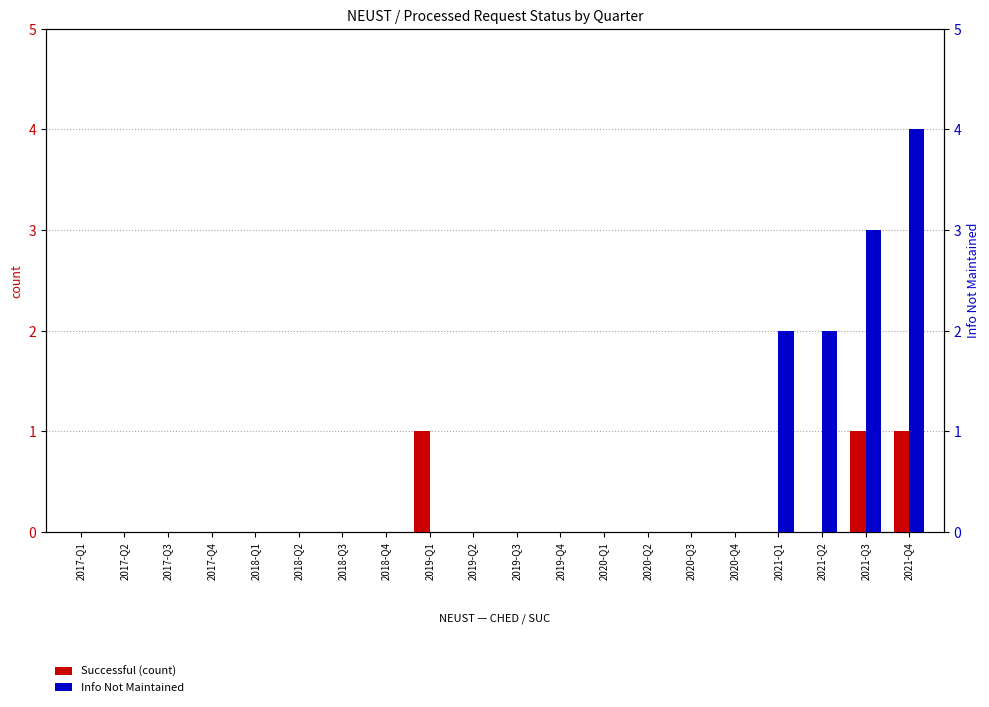

Between 2019-Q2 and 2017-Q3, which is larger?

2019-Q2